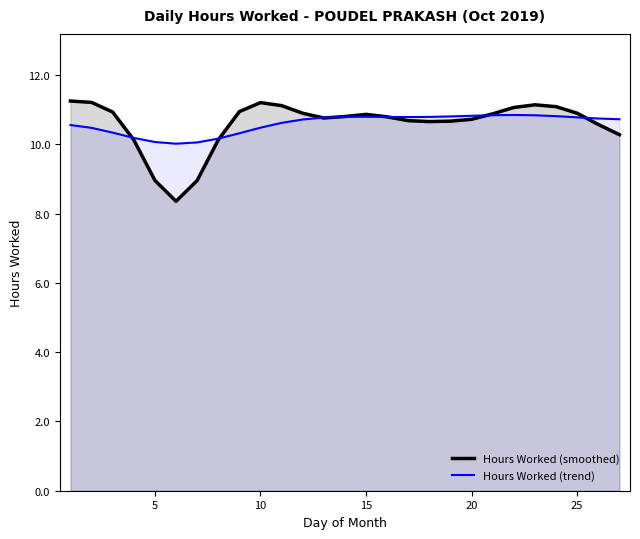

What is the value of the Hours Worked (trend) point at the 7th from the left?

10.1